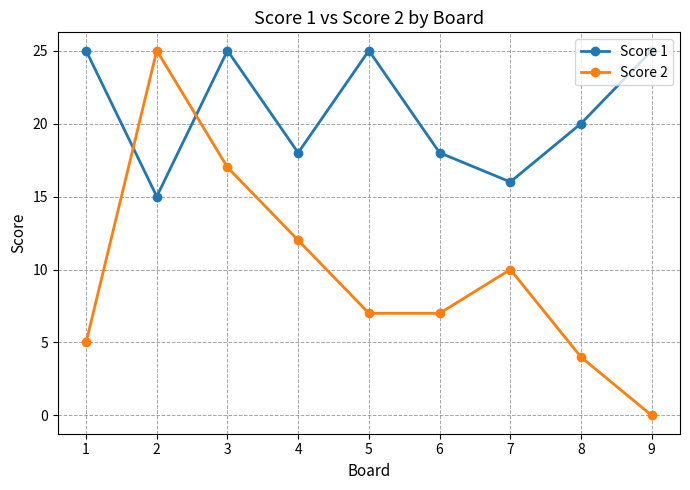

At which category is the sum across all series the highest?

3